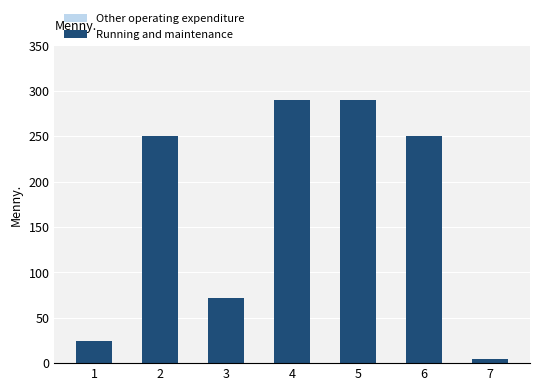

Are the bars horizontal?

No